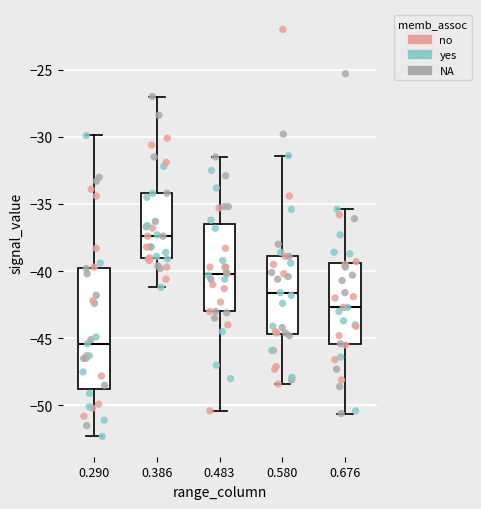

Reading left to right, transcribe this box plot: for each box, give where its median line is, the range the box spans, and where its two whiskers end, as read against the y-axis. The values are not printed on the chart, so give them approximately, as read against the axis.

0.290: median -45.5, box -49.0 to -39.5, whiskers -52.5 to -30.0
0.386: median -37.5, box -39.0 to -34.0, whiskers -41.0 to -27.0
0.483: median -40.0, box -43.0 to -36.5, whiskers -50.5 to -31.5
0.580: median -41.5, box -44.5 to -39.0, whiskers -48.5 to -31.5
0.676: median -42.5, box -45.5 to -39.5, whiskers -50.5 to -35.5